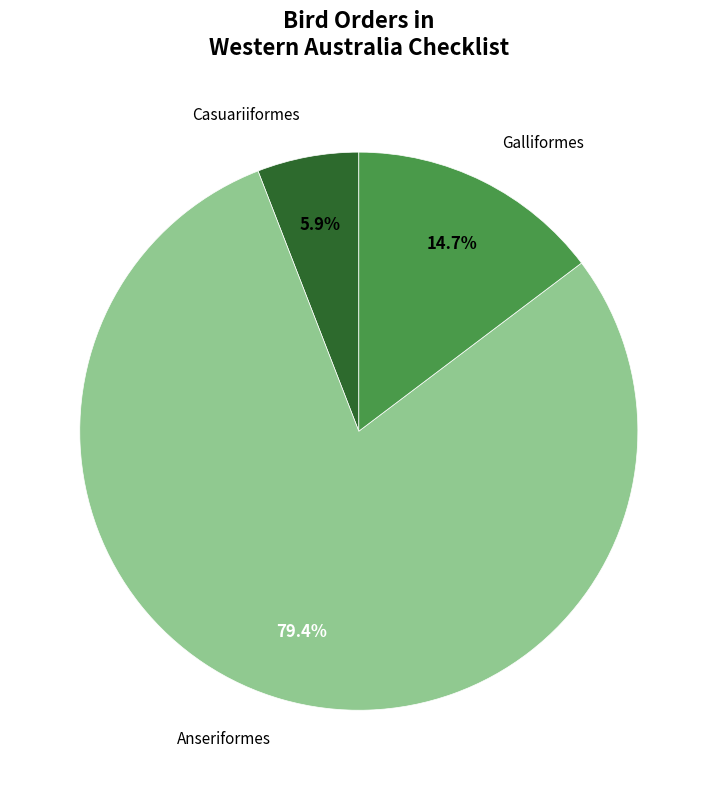

Does any single category account for the majority?

Yes